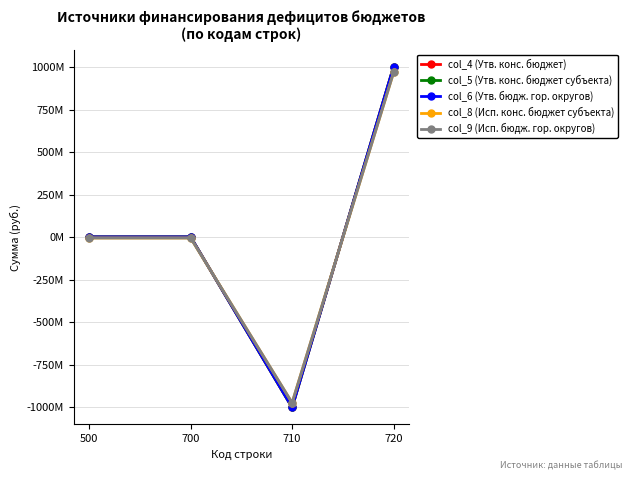

Is it true that col_6 (Утв. бюдж. гор. округов) equals 353238590.9 at 720?

False